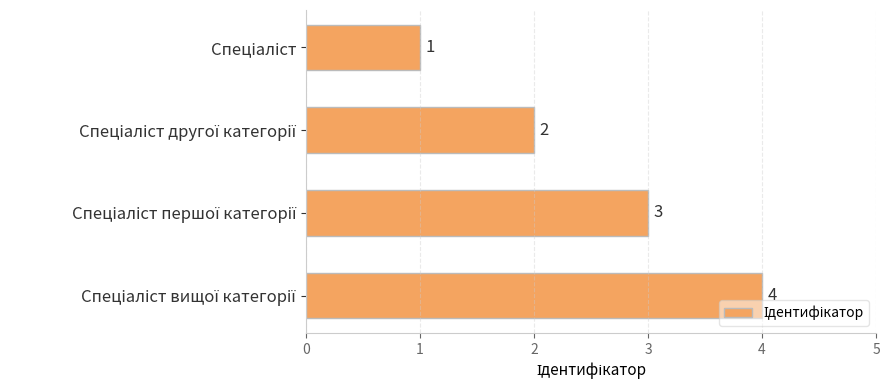

What is the value of the 3rd bar from the top?

3